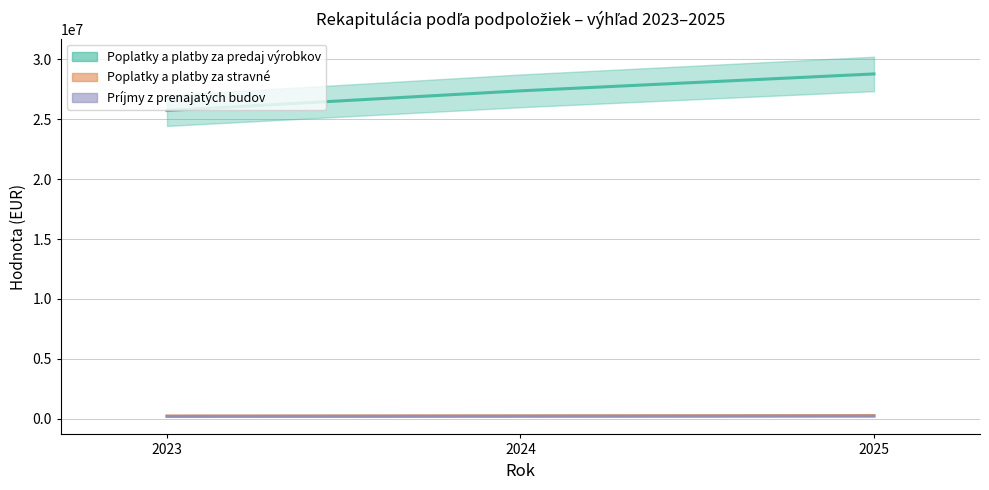

What is the difference between the highest and lowest values at 2023?

25543654